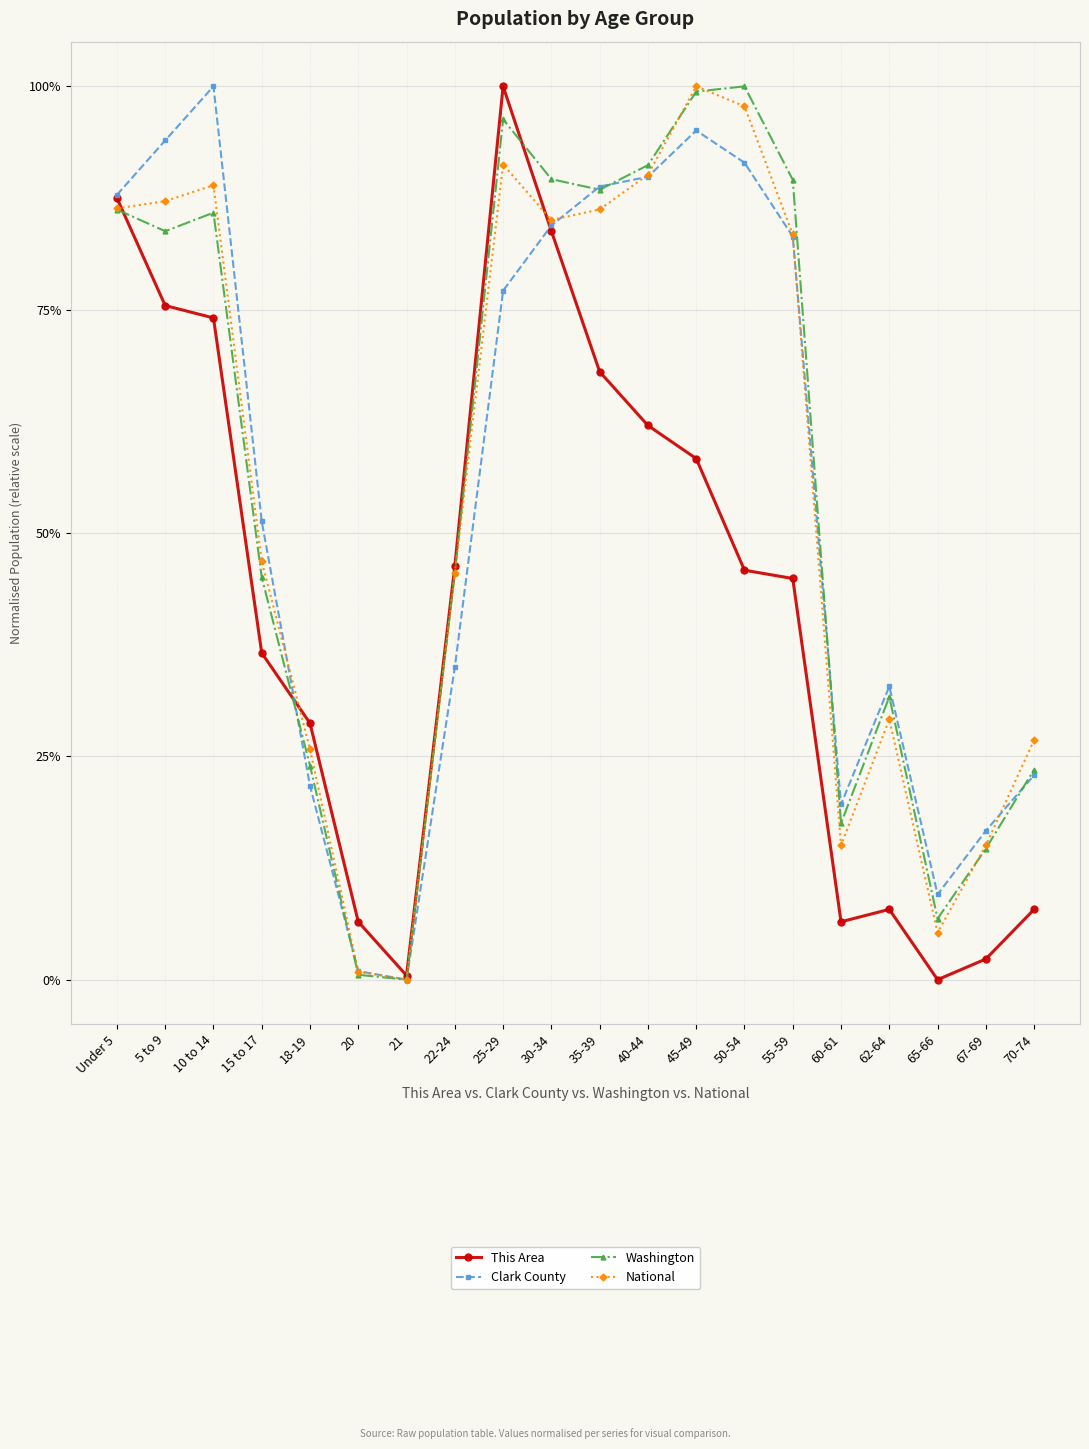

At which category is the sum across all series the highest?

25-29